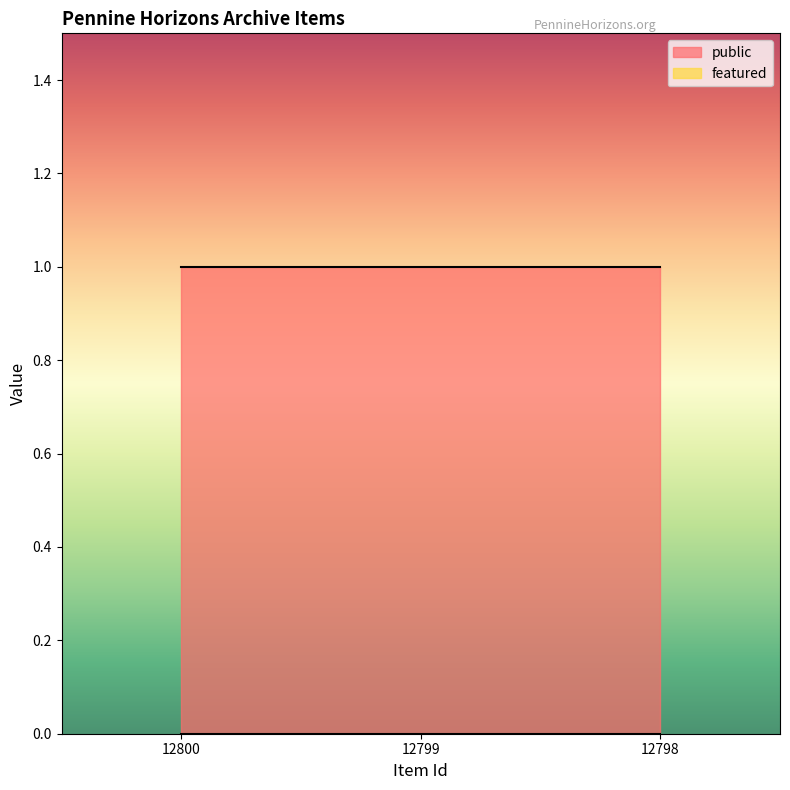

What are all the series names shown in the legend?

public, featured